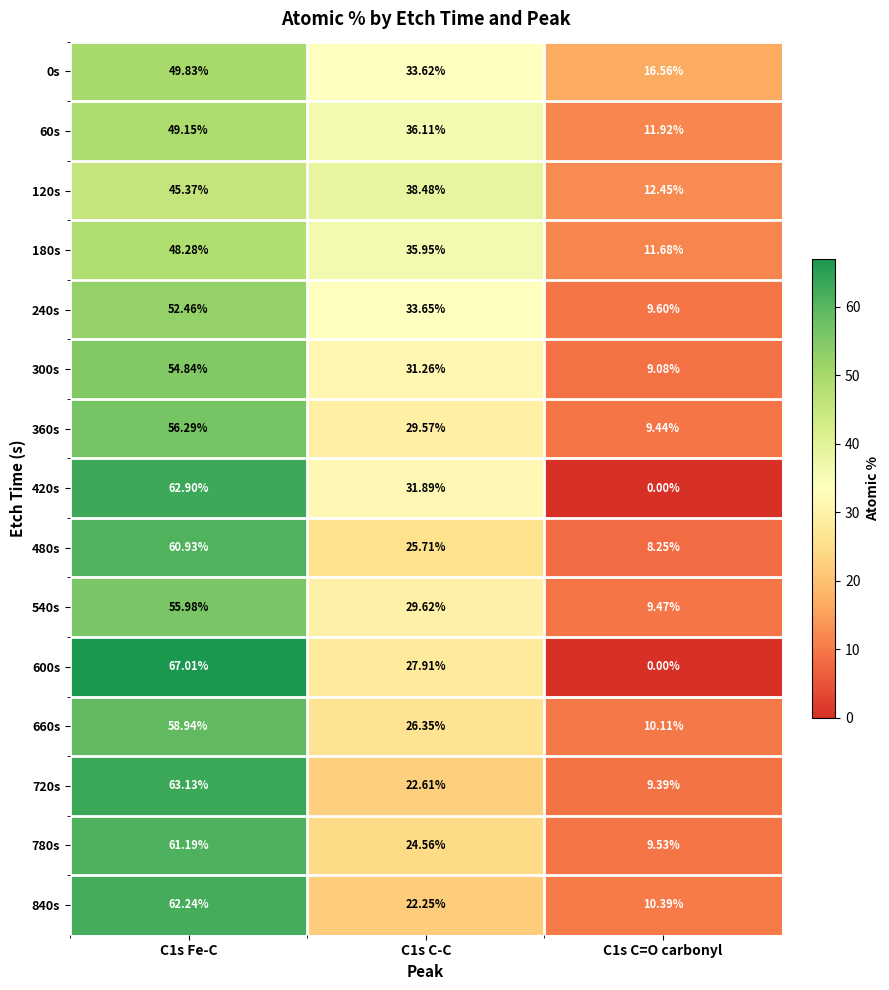

List the series in order of their peak value, lowest first.

120s, 180s, 60s, 0s, 240s, 300s, 540s, 360s, 660s, 480s, 780s, 840s, 420s, 720s, 600s